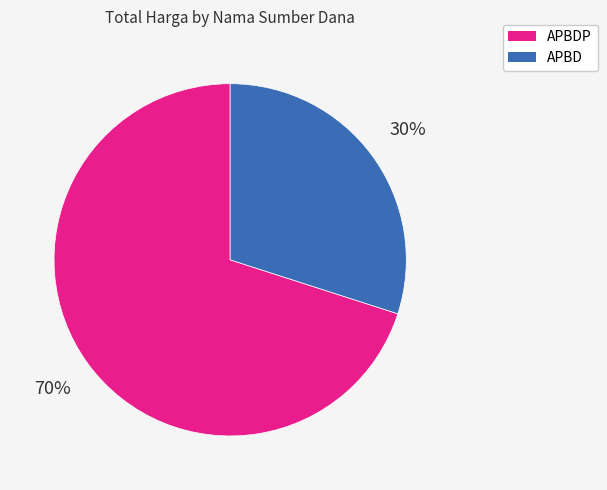

To the nearest percent, what is the difference between the largest and smallest slice percentages?

40%